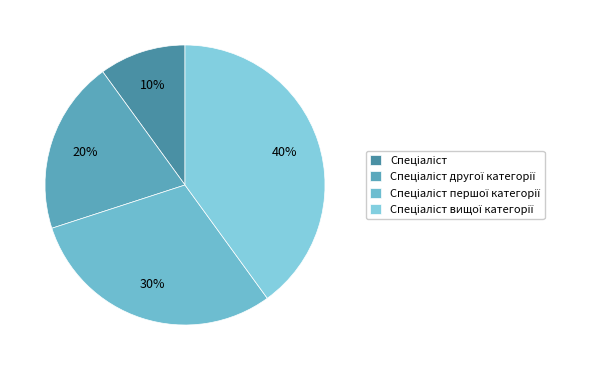

What percentage is the Спеціаліст першої категорії slice, to the nearest percent?

30%